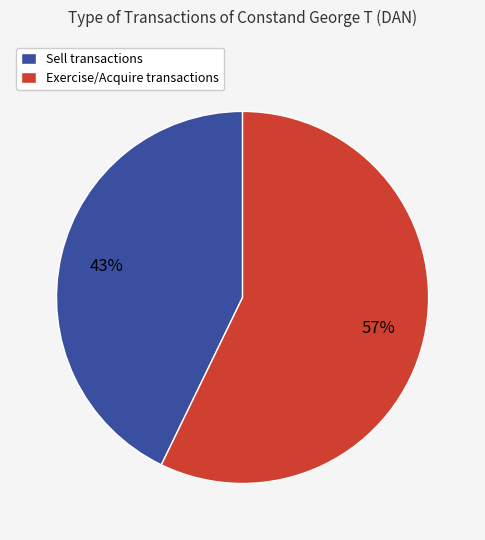

Is the sum of Exercise/Acquire transactions and Sell transactions greater than half?

Yes